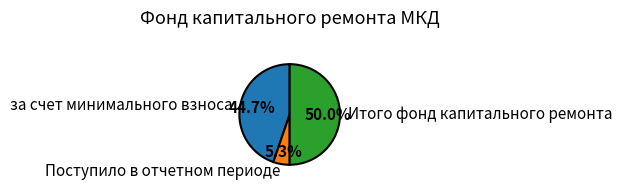

To the nearest percent, what is the average slice percentage?

33%